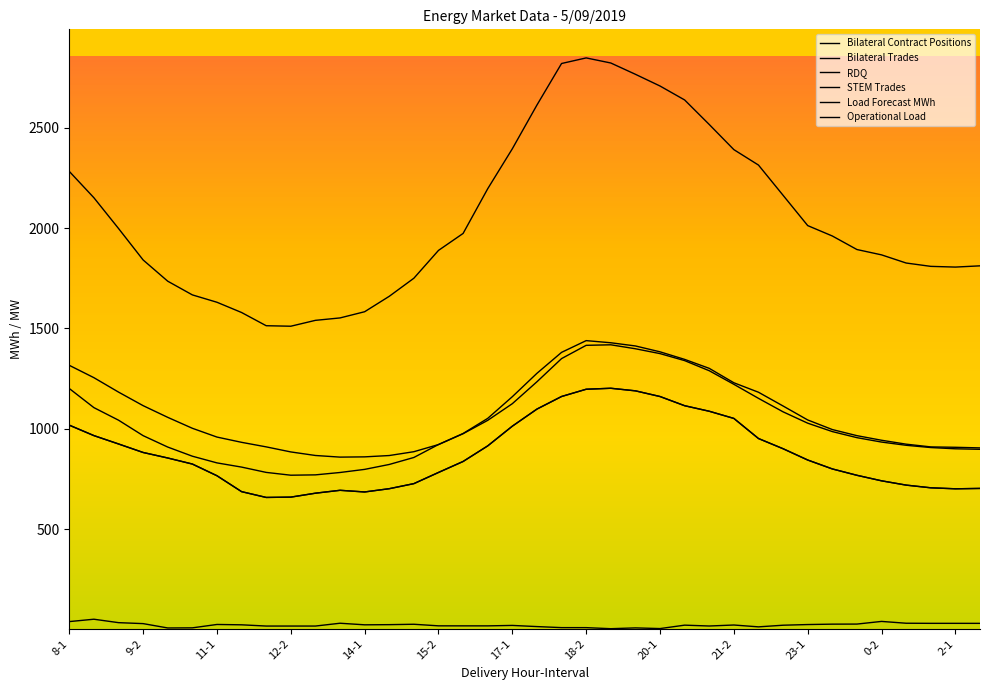

Does the chart have visible grid lines?

No